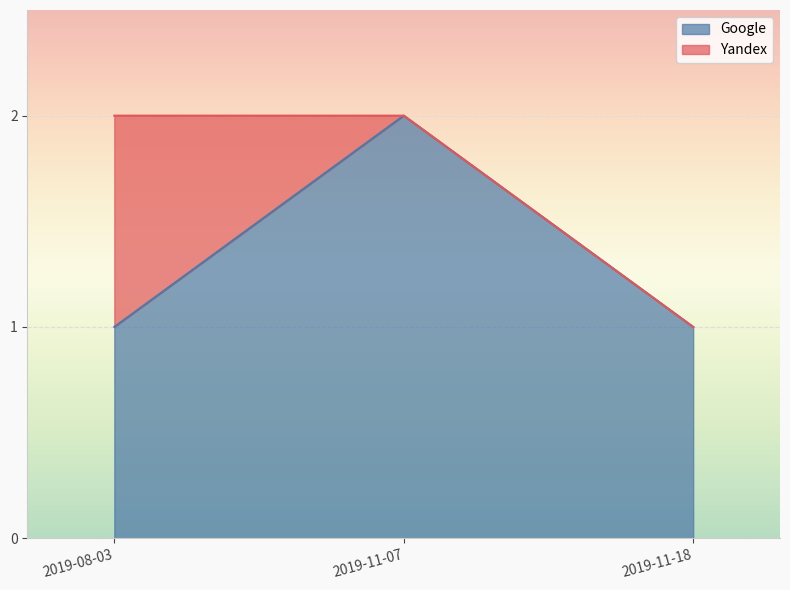

The chart shows a value of 0 at 2019-08-03. True or false?

False